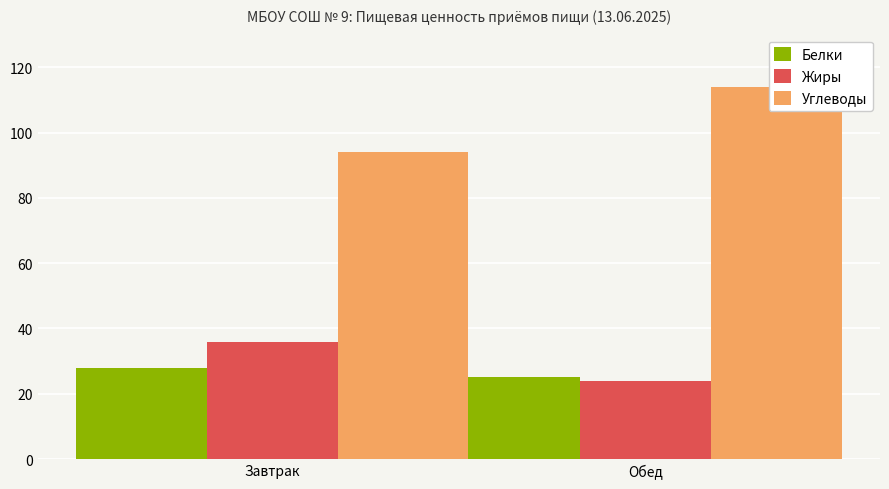

Does the chart contain any negative values?

No